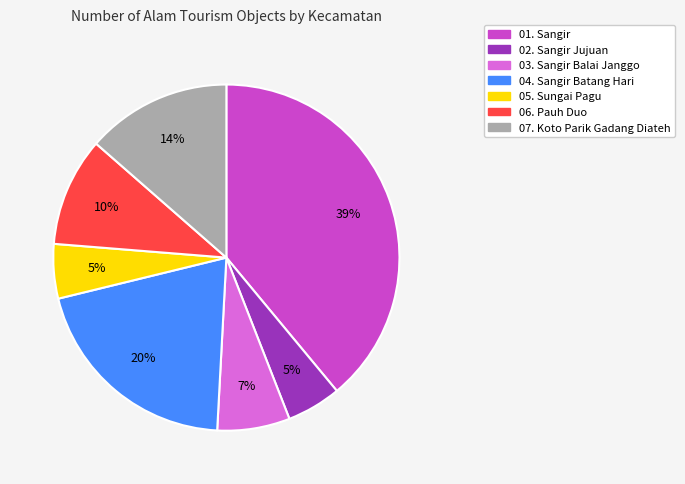

Combined, do 01. Sangir and 04. Sangir Batang Hari account for over 50%?

Yes